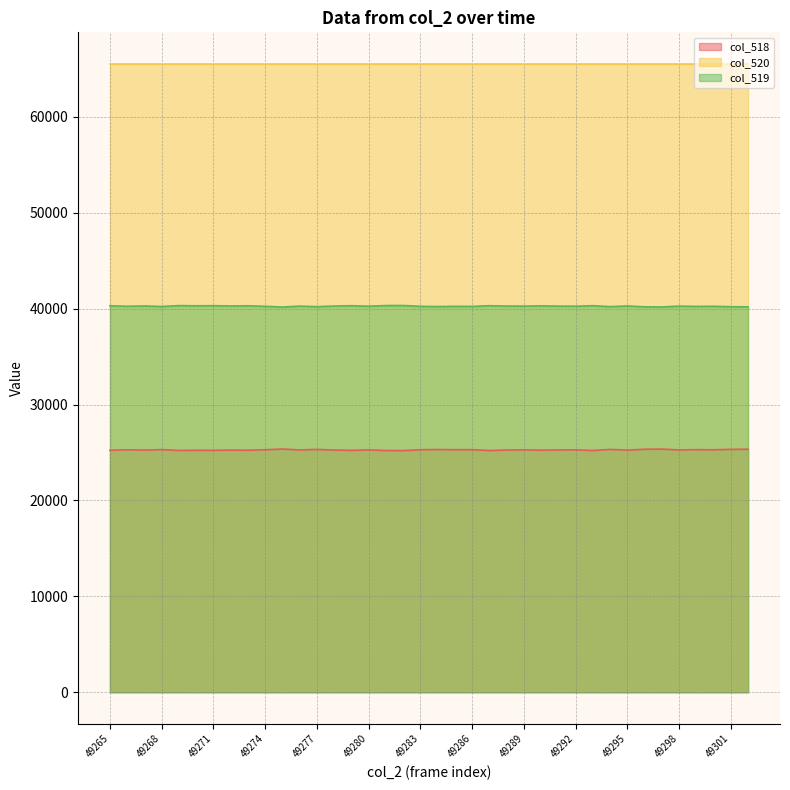

Where is col_519 nearest to the value 40250?

49266